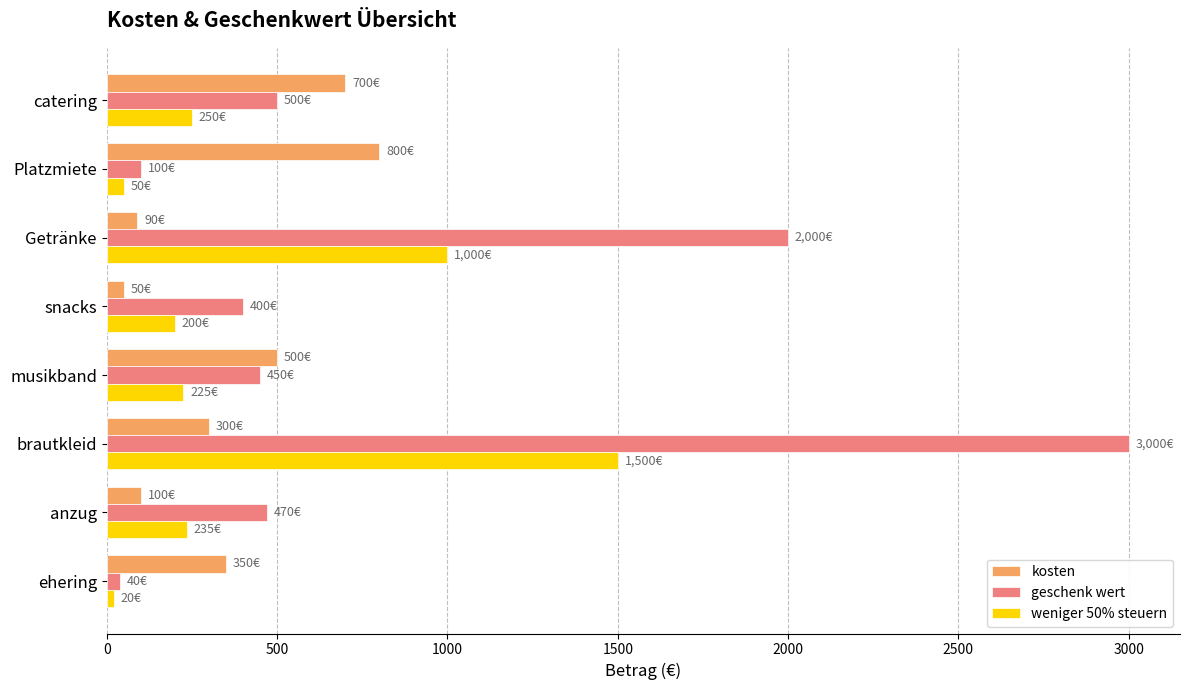

How many data points in weniger 50% steuern are less than 235?

4